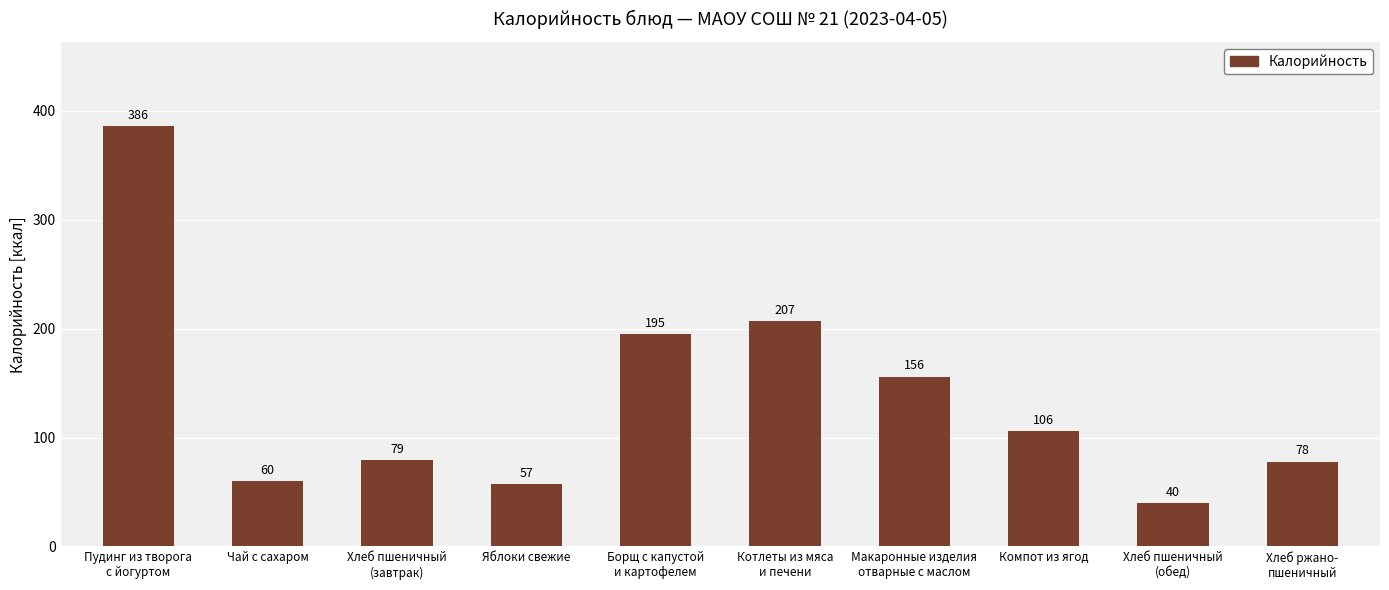

Where is the data nearest to the value 213?

Котлеты из мяса
и печени